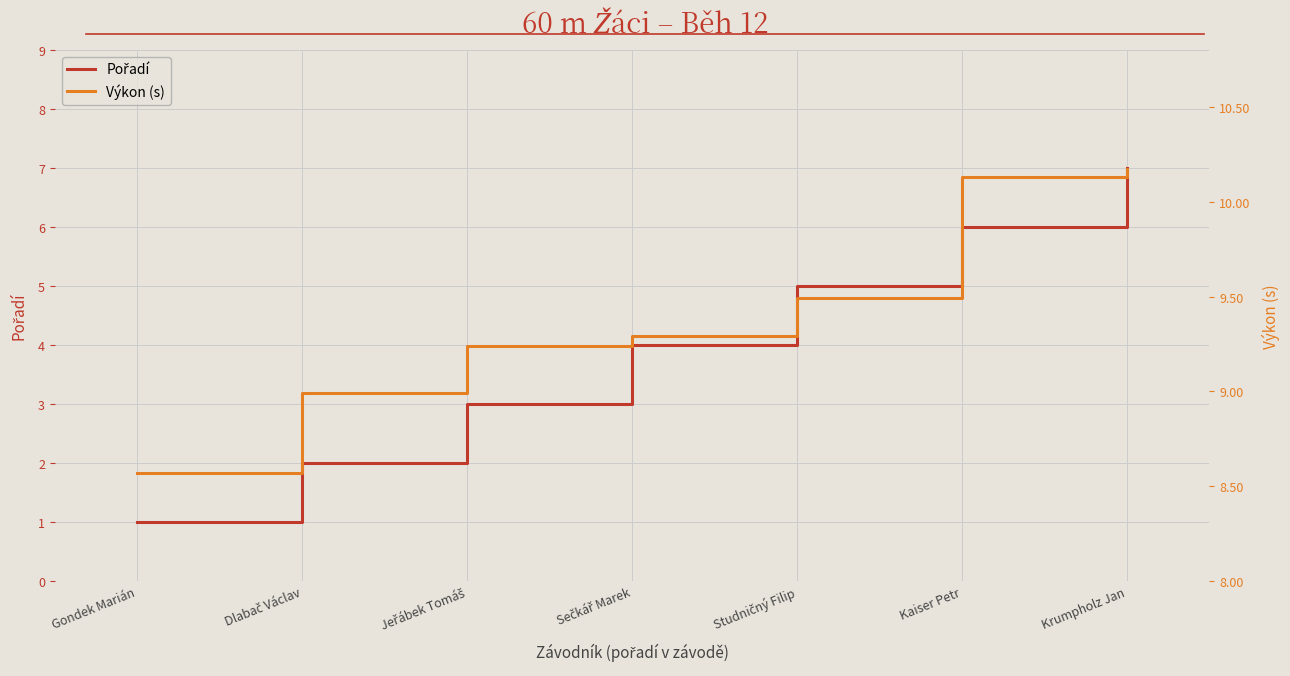

The Výkon (s) series shows 15.9 at Sečkář Marek. True or false?

False